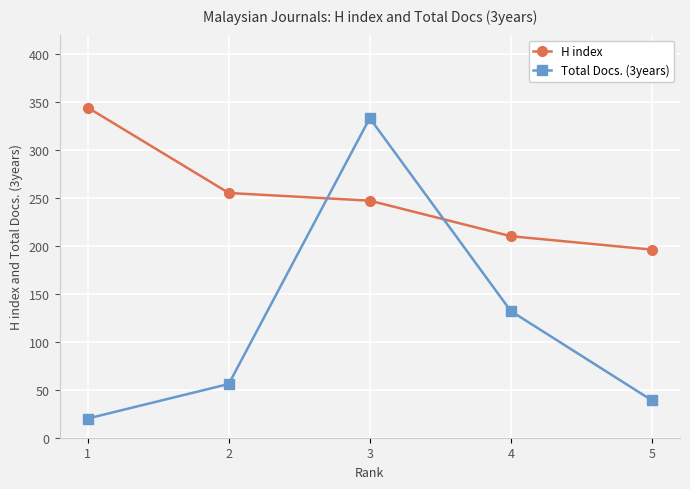

What are all the series names shown in the legend?

H index, Total Docs. (3years)